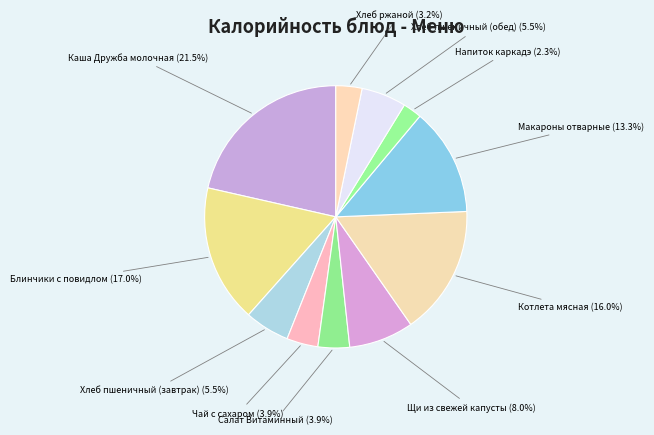

How many segments does this pie chart have?

11